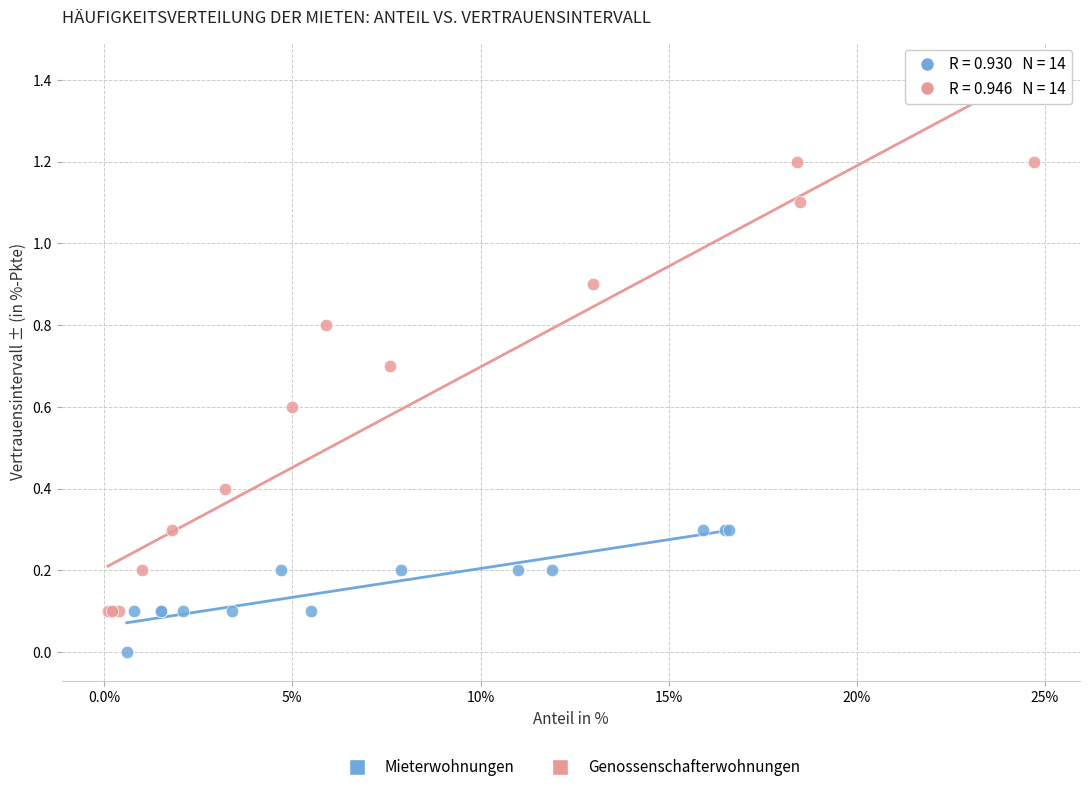

Which series reaches the minimum Y coordinate?

Mieterwohnungen